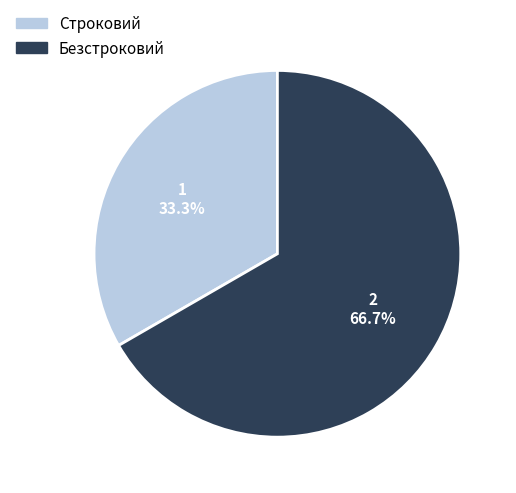

To the nearest percent, what percentage of the pie is Строковий?

33%